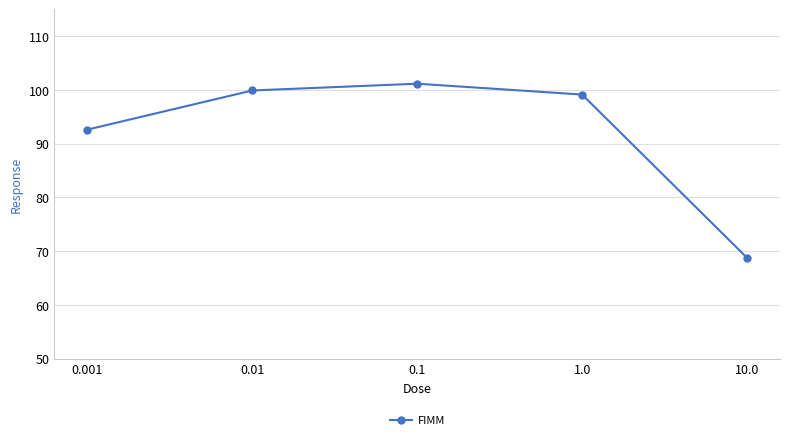

What is the ratio of the value at 0.001 to the value at 0.1?

0.9